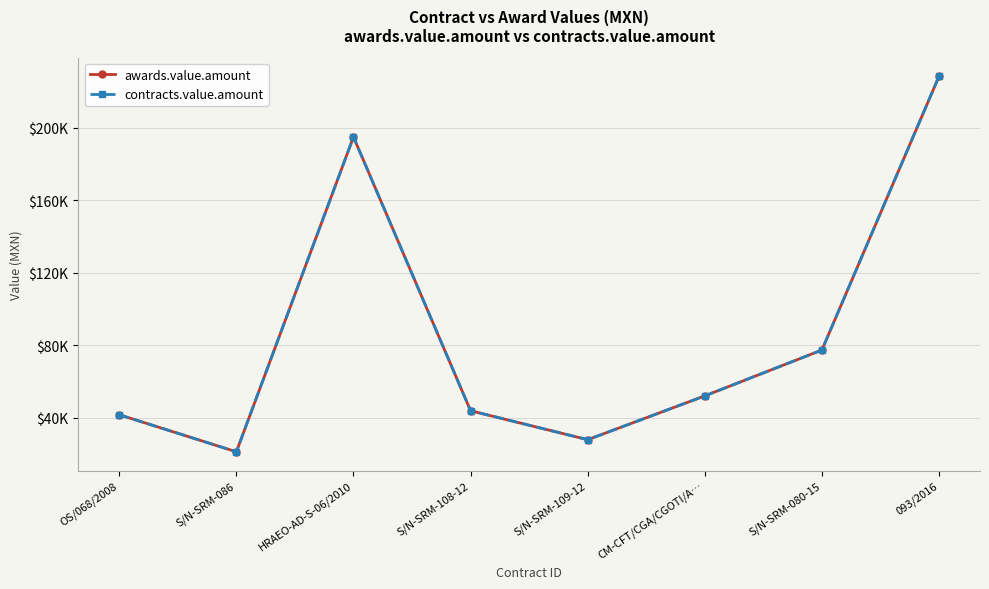

How many interior local peaks does the contracts.value.amount series have?

1